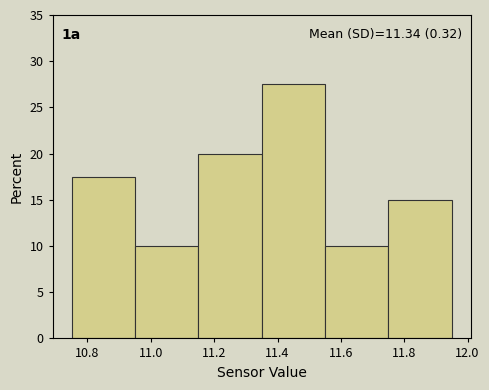

Over which range of the x-axis is the bar tallest?

11.35 to 11.55